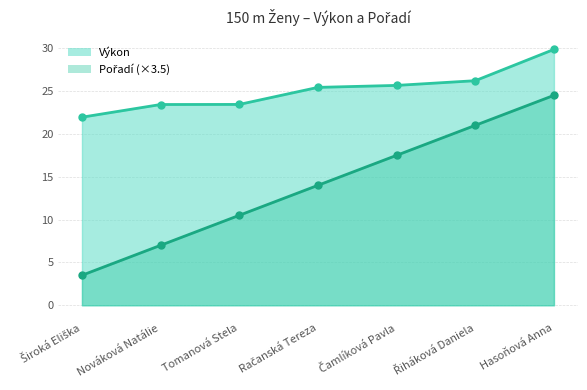

True or false: Pořadí and Výkon intersect in this chart.

False